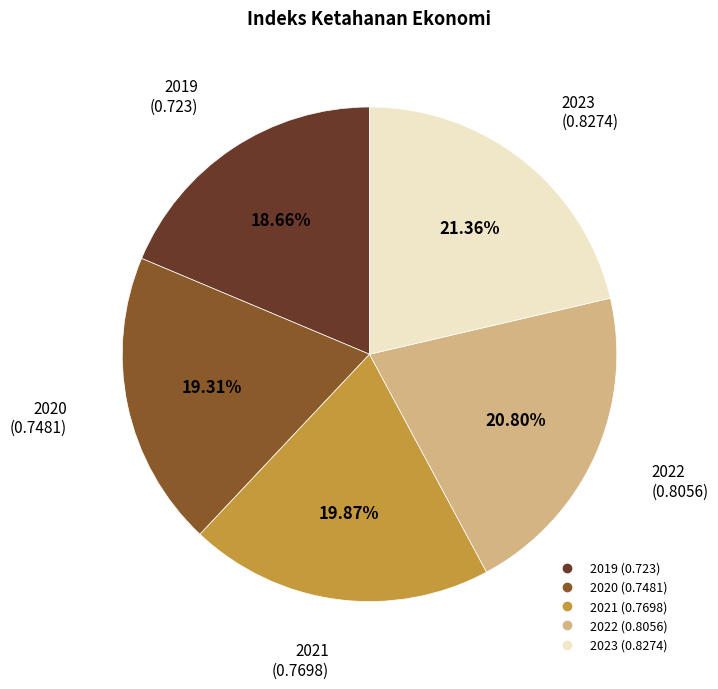

Is there a majority slice in this chart?

No